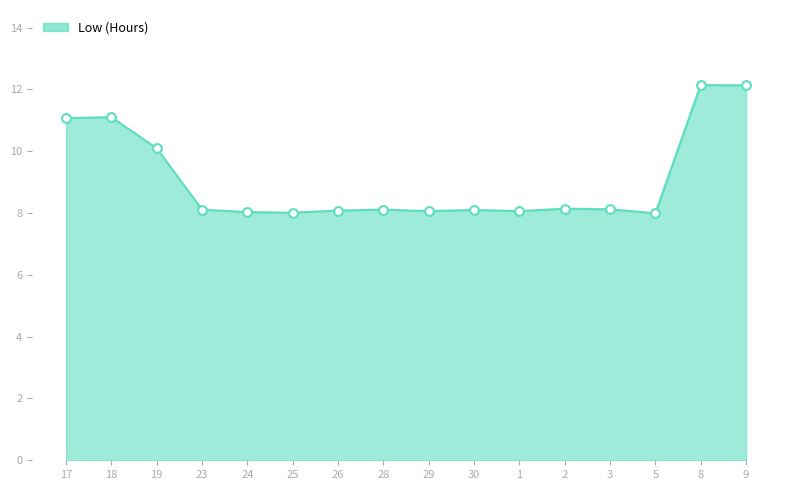

Which has a higher value, 19 or 9?

9